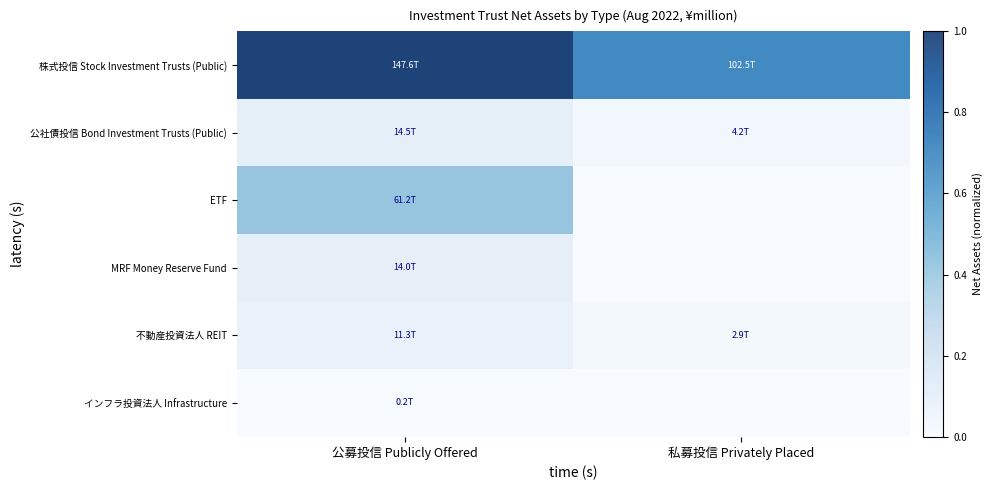

How many values in the ETF series exceed 0?

1